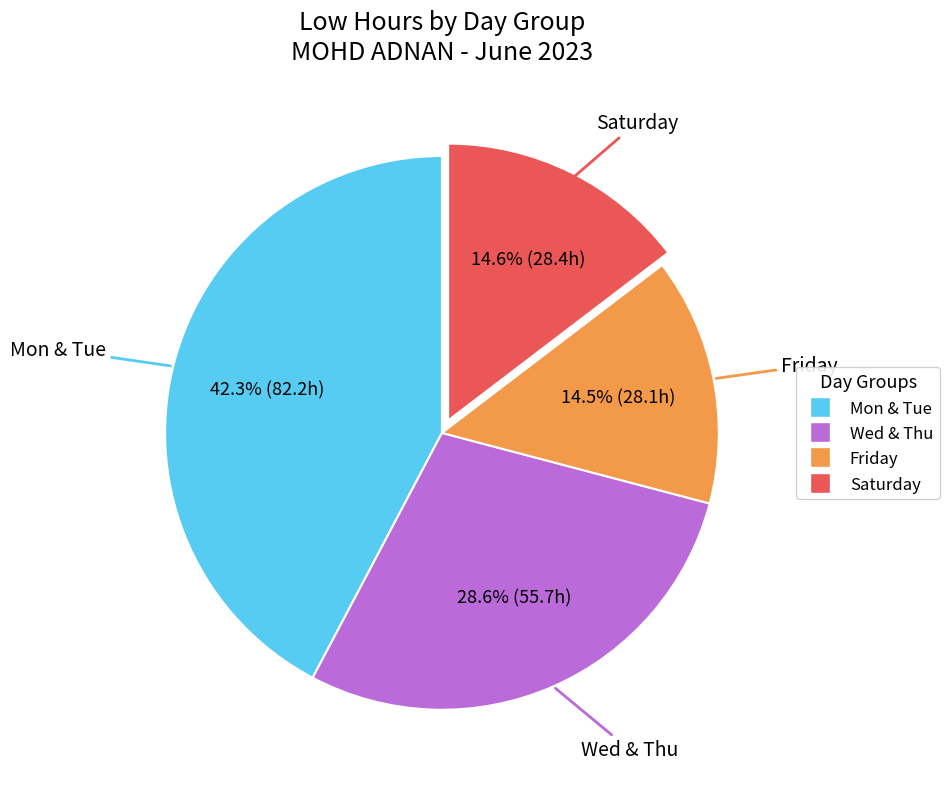

Does any single category account for the majority?

No